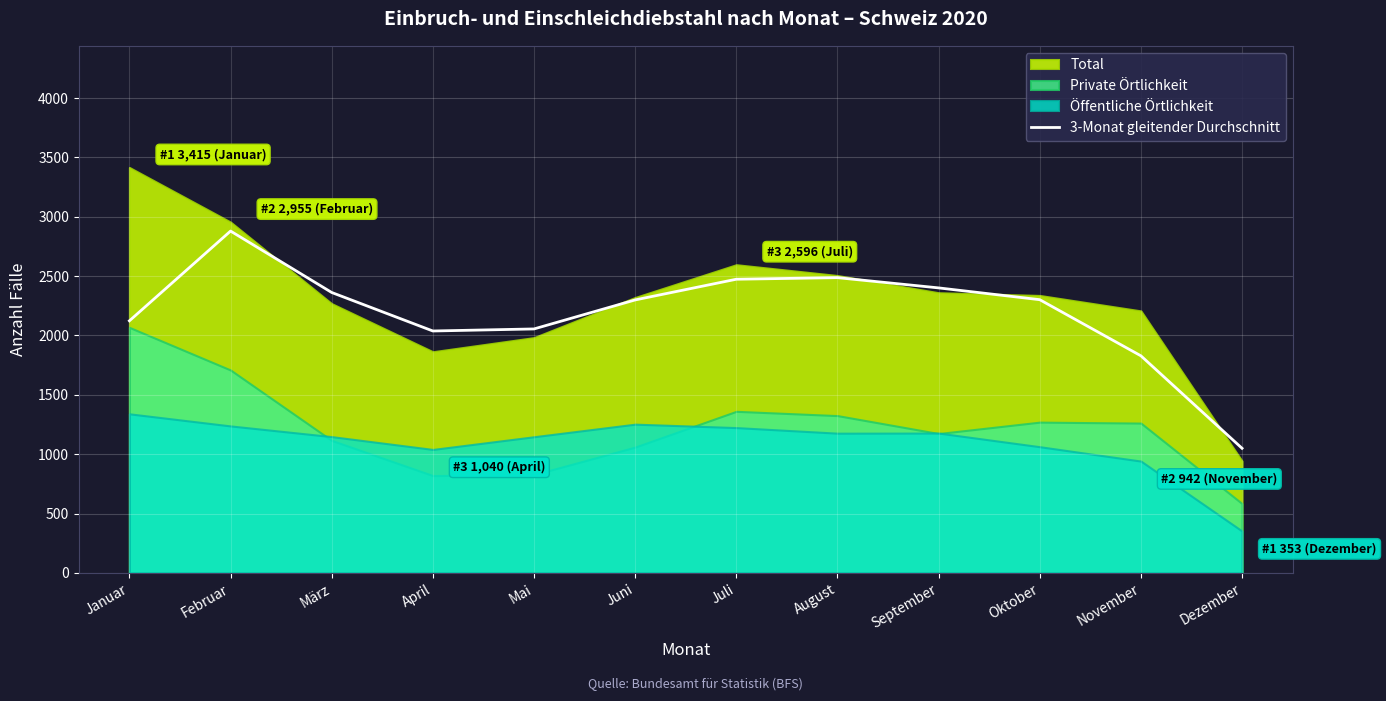

Is it true that 3-Monat gleitender Durchschnitt equals 2055.0 at Mai?

True